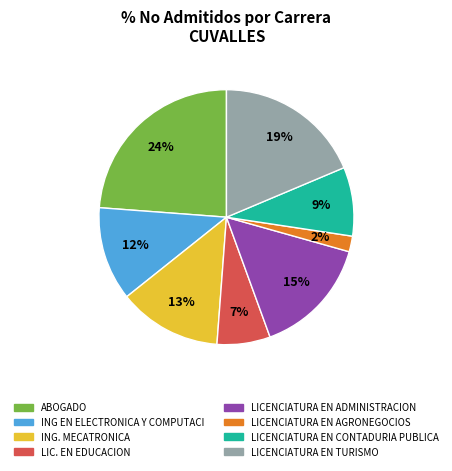

To the nearest percent, what is the difference between the largest and smallest slice percentages?

22%